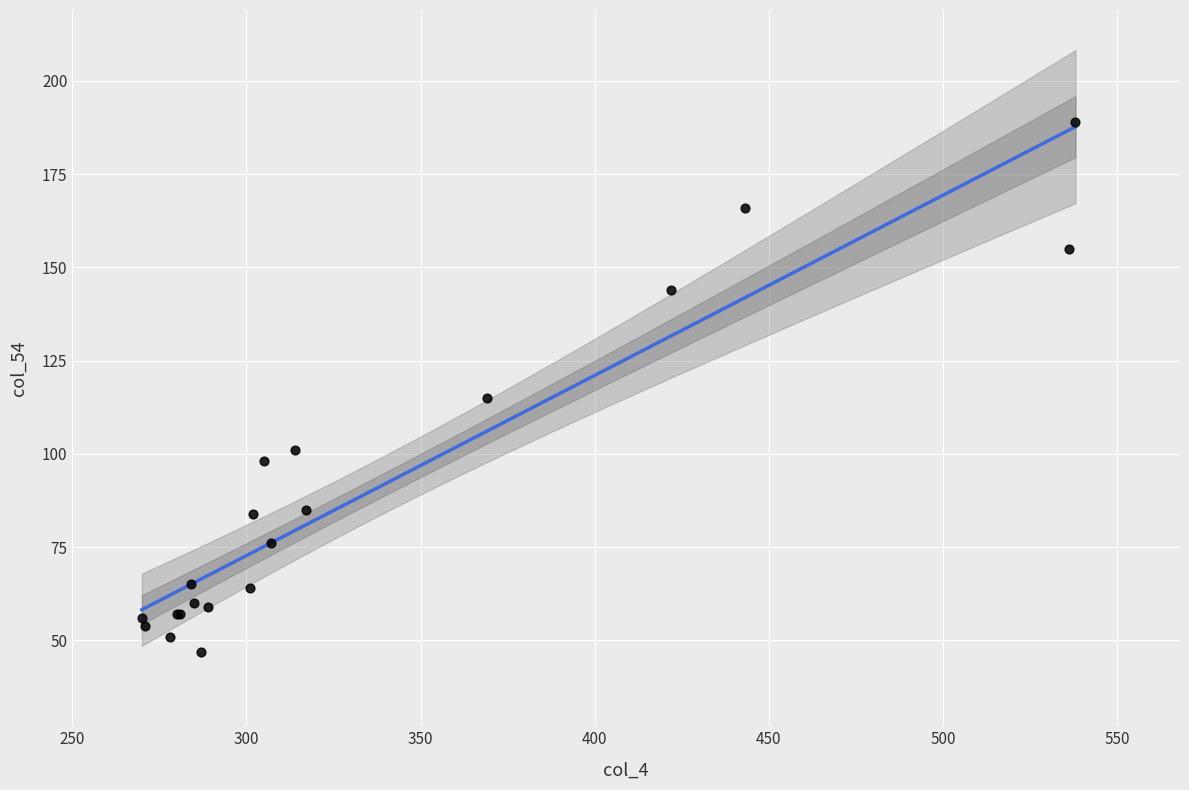

What Y value in the scatter plot is closest to 118?

115